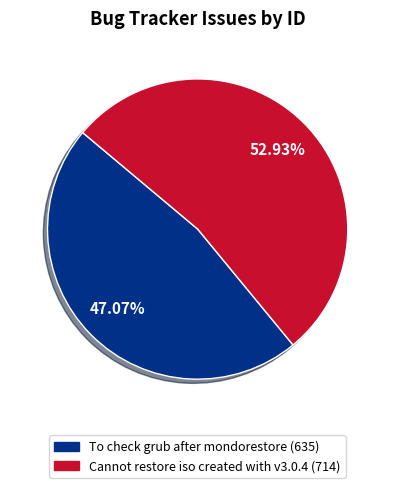

Rank the categories by value from highest to lowest.

Cannot restore iso created with v3.0.4, To check grub after mondorestore